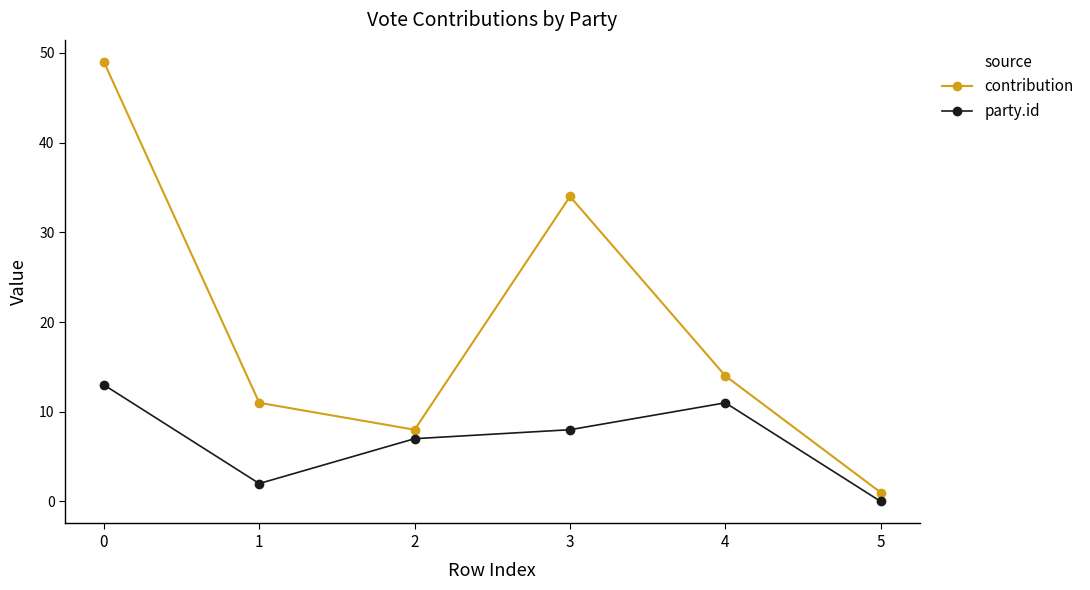

Where is party.id nearest to the value 6?

2